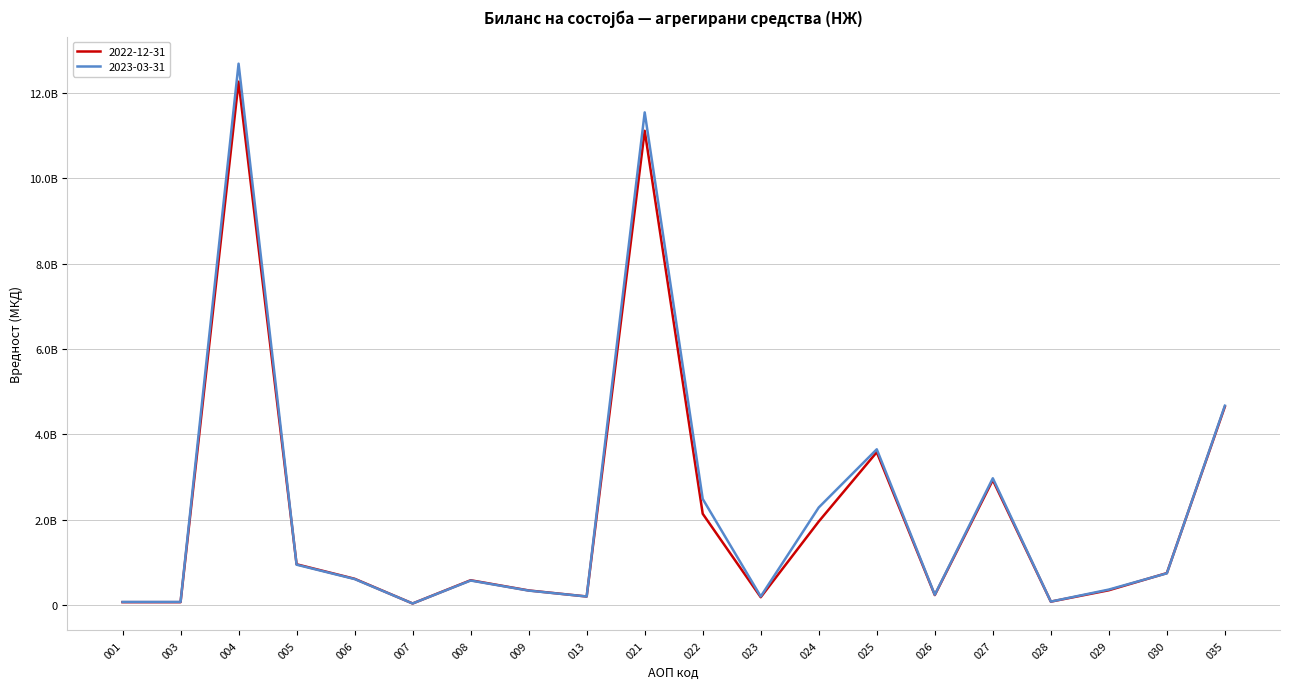

Reading left to right, list all the values displayed in this chart.

2022-12-31: 001=65191881	003=65191881	004=12270153202	005=953772727	006=613631718	007=34349234	008=579282484	009=340141009	013=198054478	021=11118325997	022=2138461164	023=181488662	024=1956972502	025=3582426283	026=231840577	027=2927986894	028=77814375	029=344784437	030=746676339	035=4650762211
2023-03-31: 001=70285546	003=70285546	004=12691980099	005=944020444	006=607294101	007=34349234	008=572944867	009=336726343	013=198056496	021=11549903159	022=2485472377	023=199600785	024=2285871592	025=3649751617	026=239325790	027=2970523656	028=78982425	029=360919746	030=742156708	035=4672522457